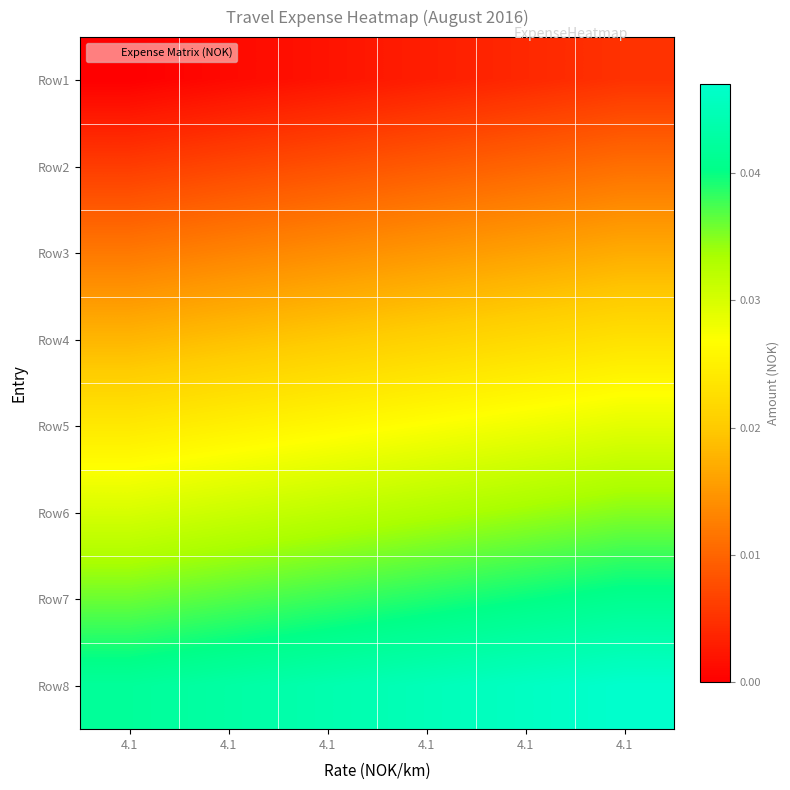

What is the total value across all series at 4.1?

0.2